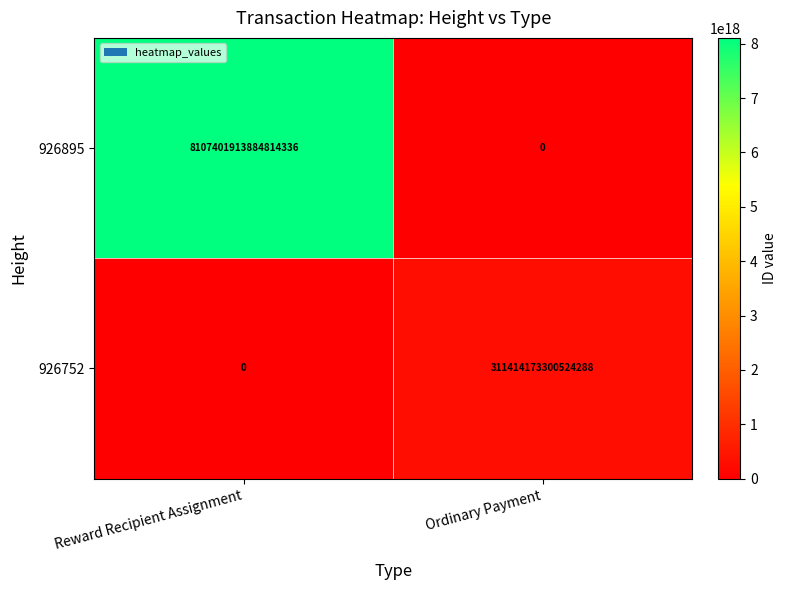

At which category is the sum across all series the highest?

Reward Recipient Assignment